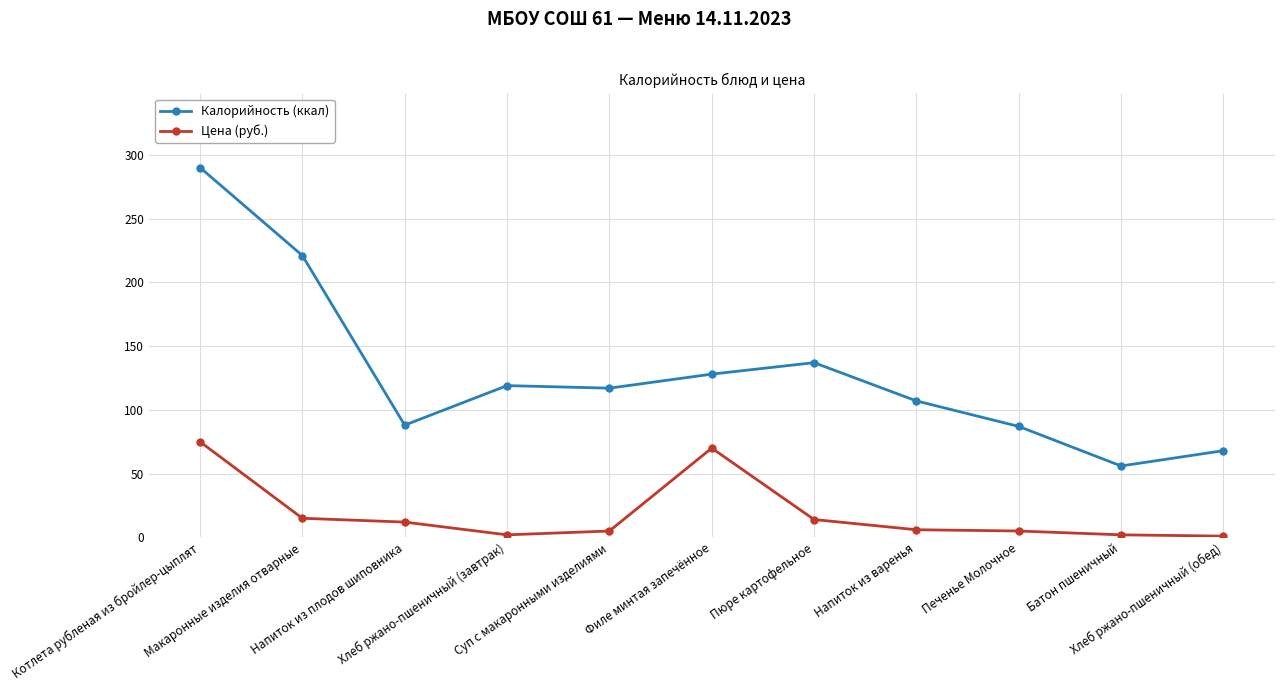

True or false: Цена (руб.) and Калорийность (ккал) intersect in this chart.

False